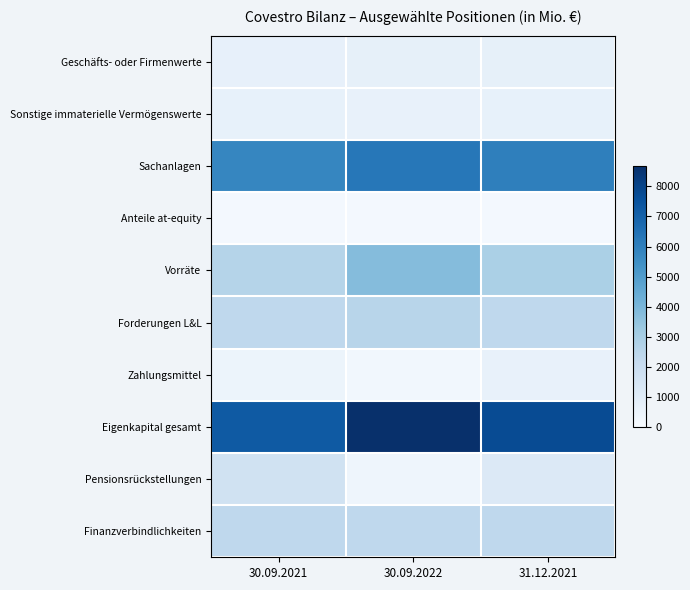

Which series has the largest total across all categories?

Eigenkapital gesamt